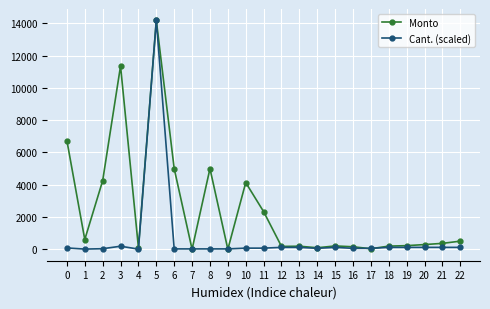

At which category is the sum across all series the highest?

5